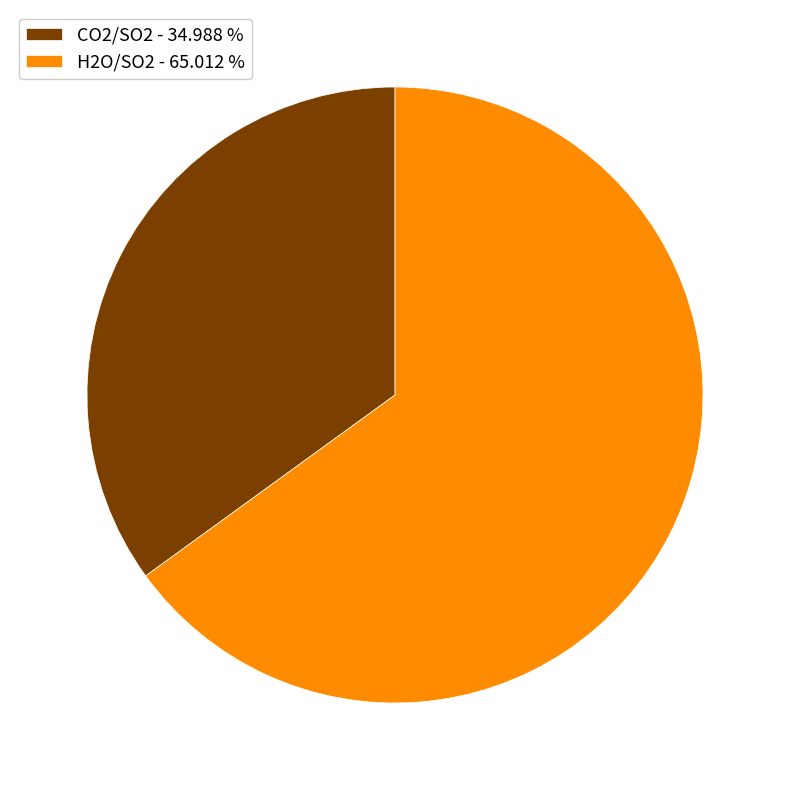

Combined, do H2O/SO2 - 65.012 % and CO2/SO2 - 34.988 % account for over 50%?

Yes